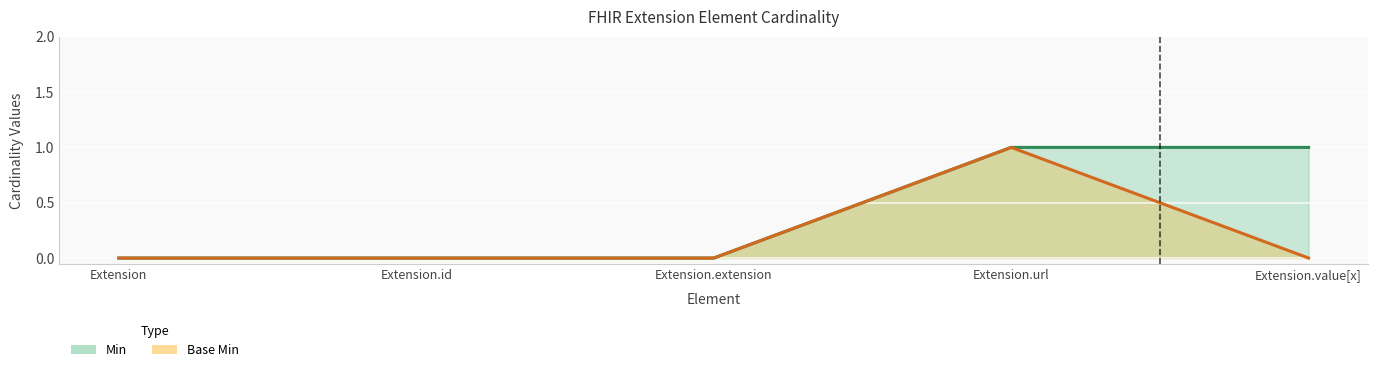

What is the difference between the maximum and minimum values in the Min series?

1